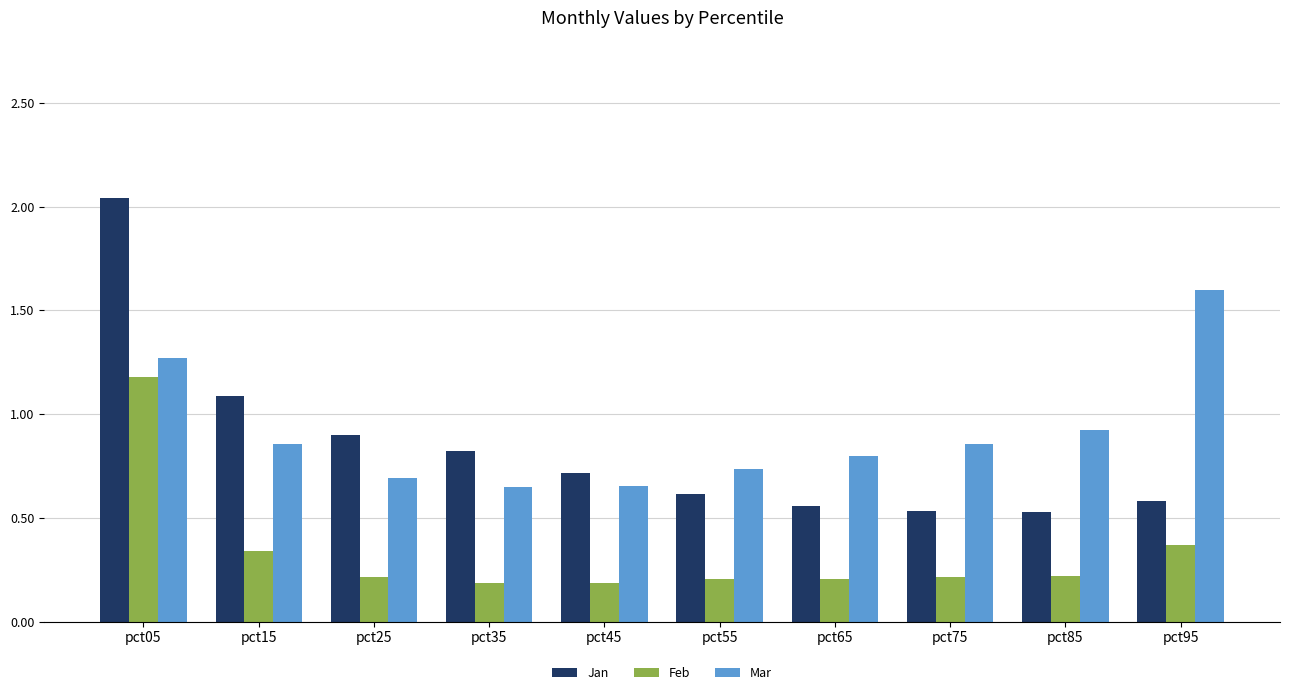

Which category has the highest value in the Feb series?

pct05